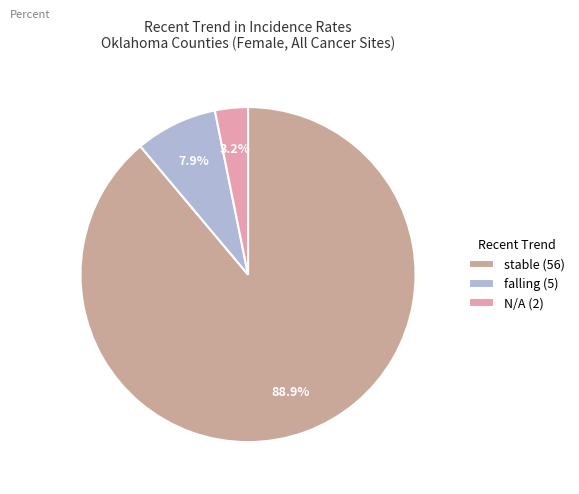

What is the largest slice in the pie chart?

stable (56)